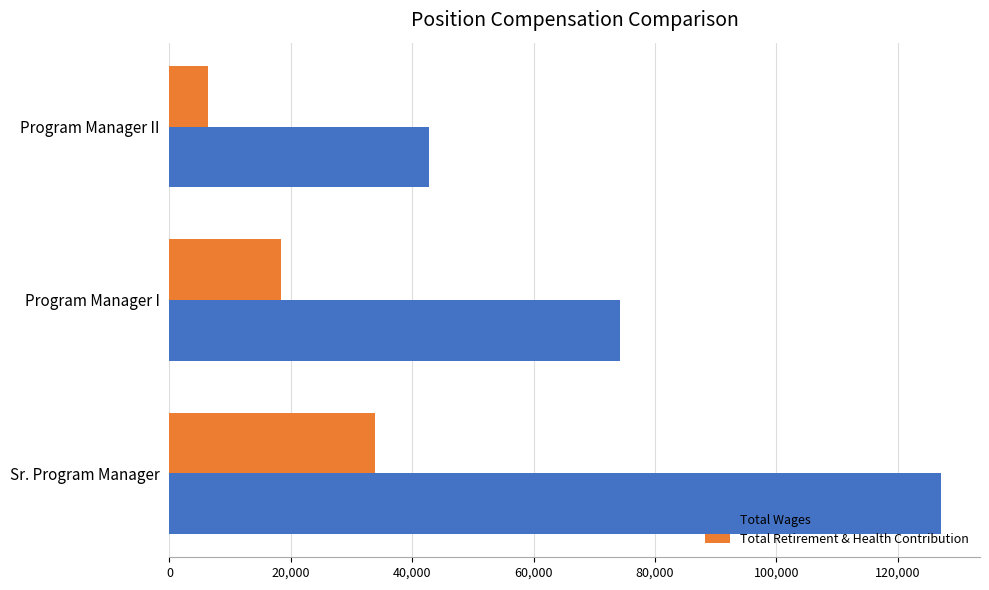

Rank the series by their average value, from lowest to highest.

Total Retirement & Health Contribution, Total Wages